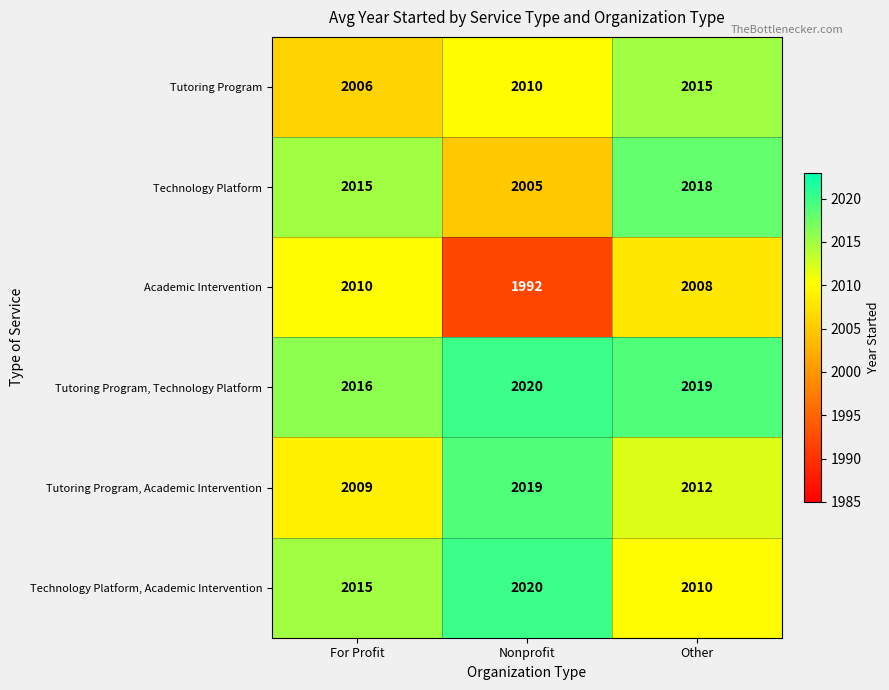

Where is Academic Intervention nearest to the value 2001?

Other